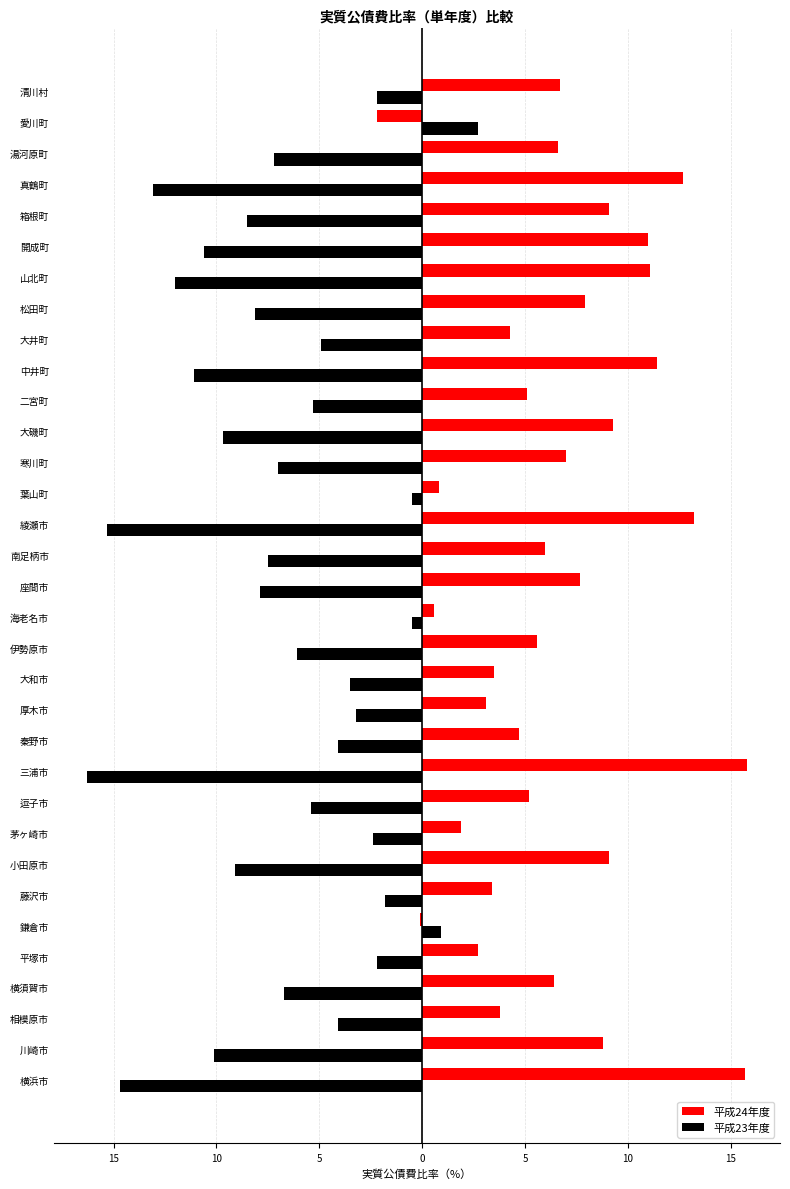

Which series has the largest range (max minus min)?

平成23年度